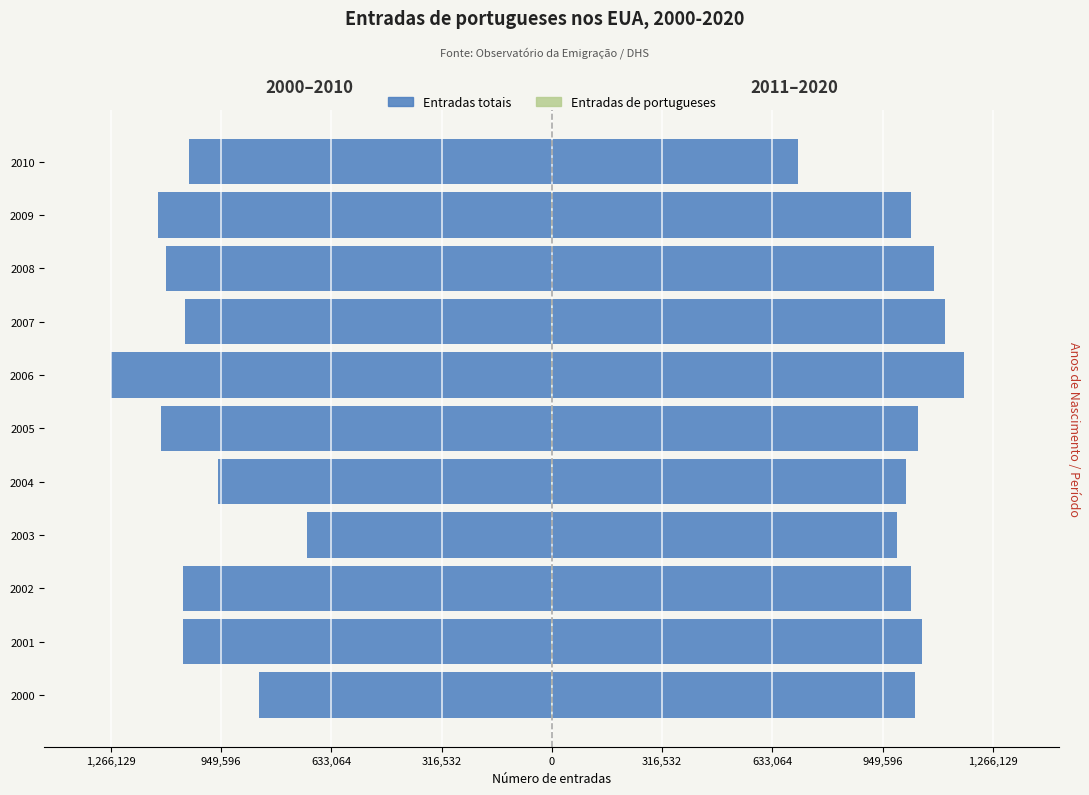

The Portugueses (anos 2000–2010) series shows -946 at 9. True or false?

True